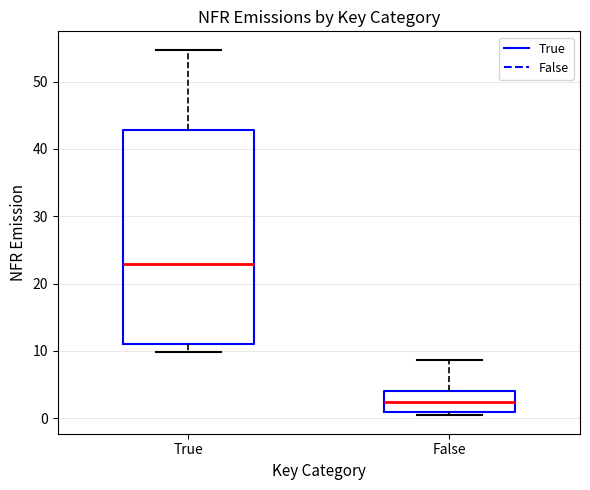

Reading left to right, transcribe this box plot: for each box, give where its median line is, the range the box spans, and where its two whiskers end, as read against the y-axis. The values are not printed on the chart, so give them approximately, as read against the axis.

True: median 23, box 11 to 43, whiskers 10 to 55
False: median 2, box 1 to 4, whiskers 0 to 9